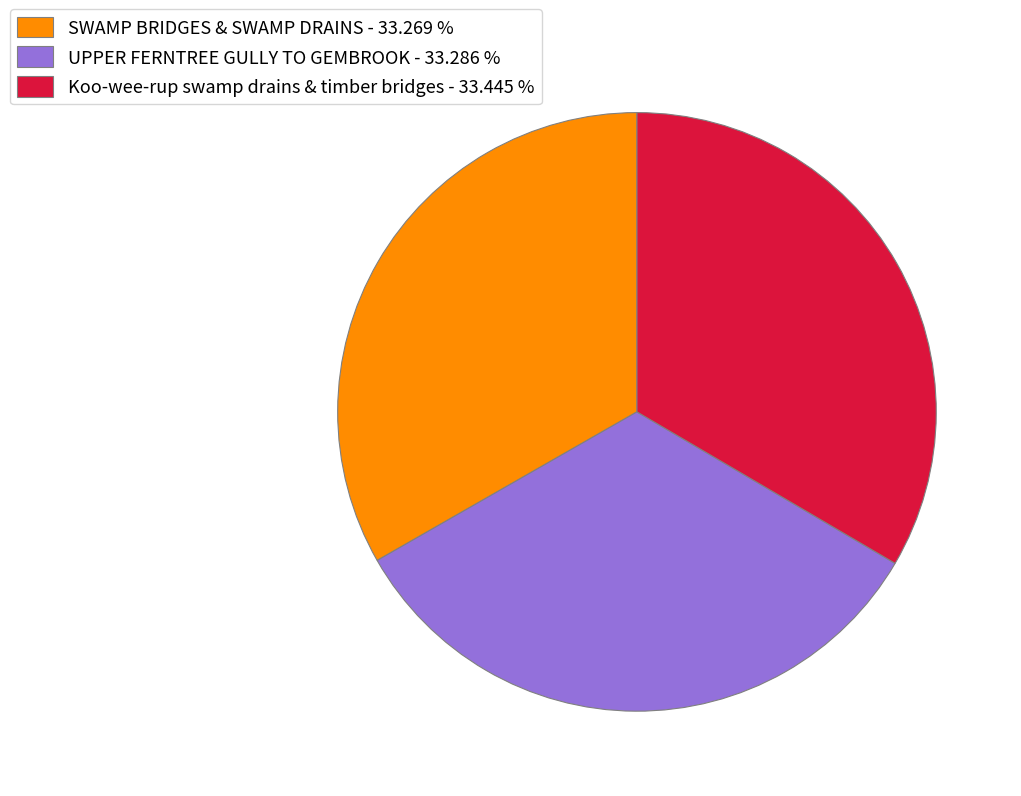

Is it true that UPPER FERNTREE GULLY TO GEMBROOK is 33% of the pie?

True